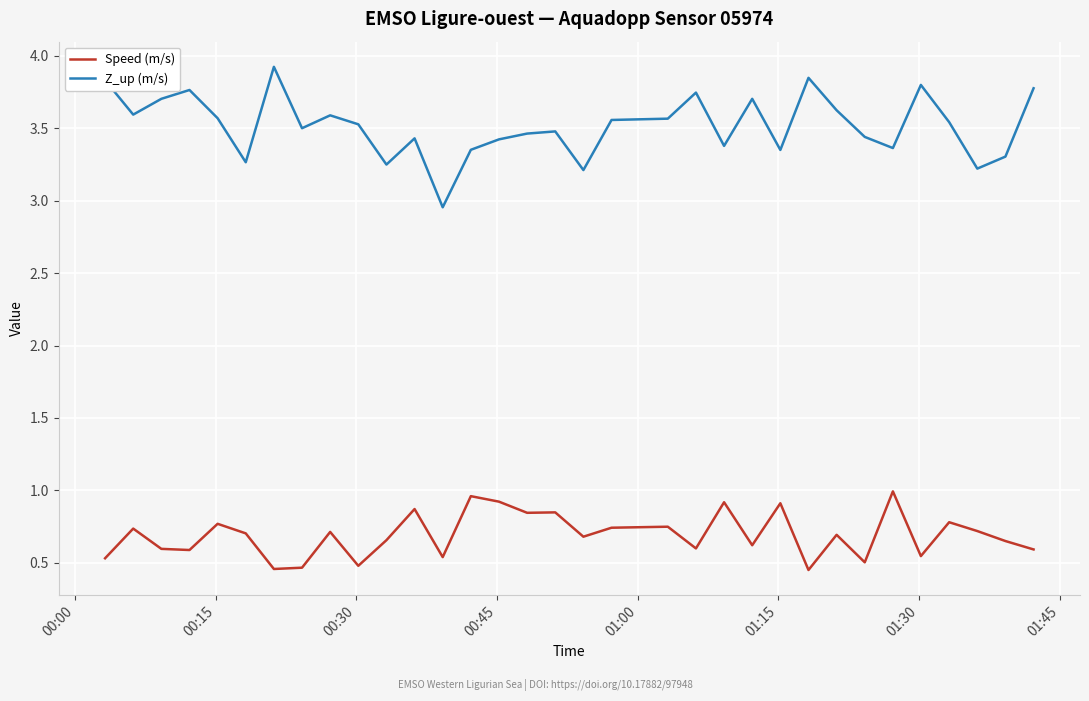

True or false: Speed (m/s) and Z_up (m/s) cross at least once.

False